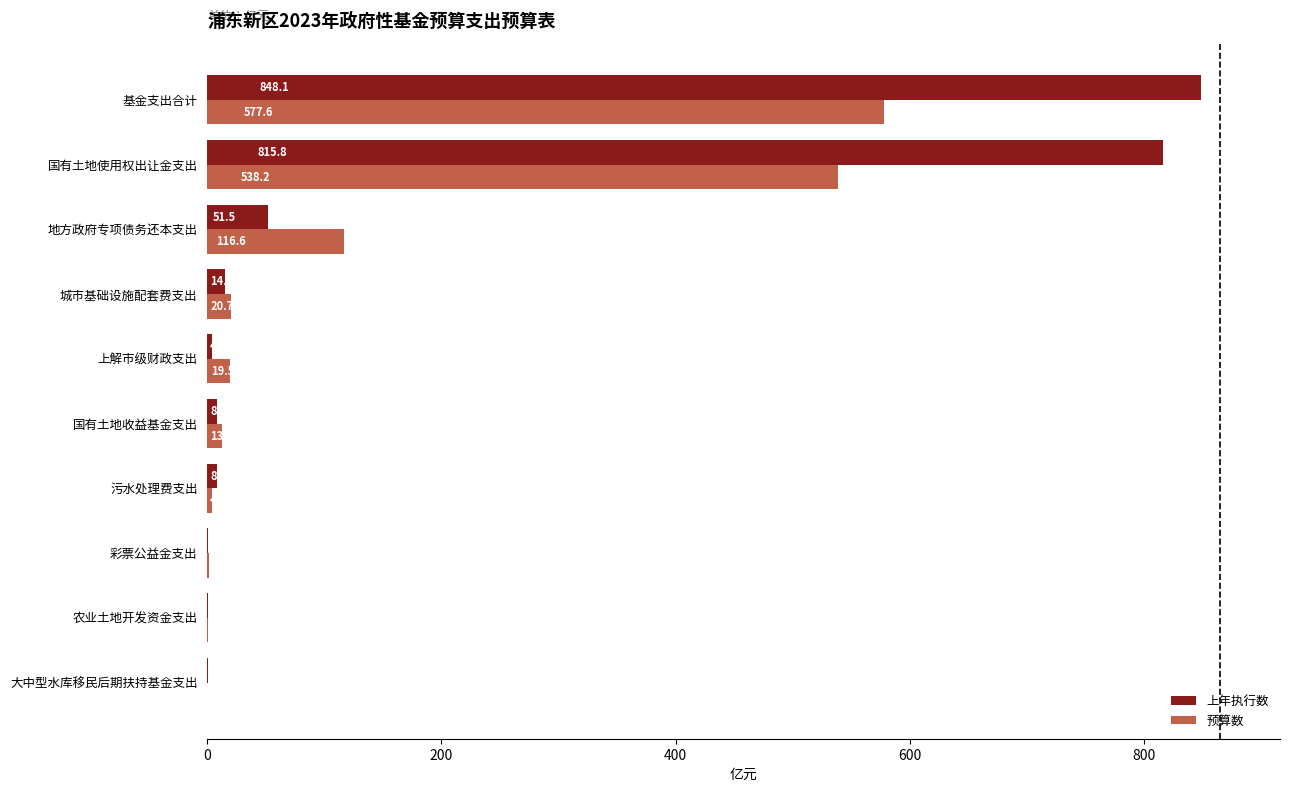

At which category is the sum across all series the highest?

基金支出合计